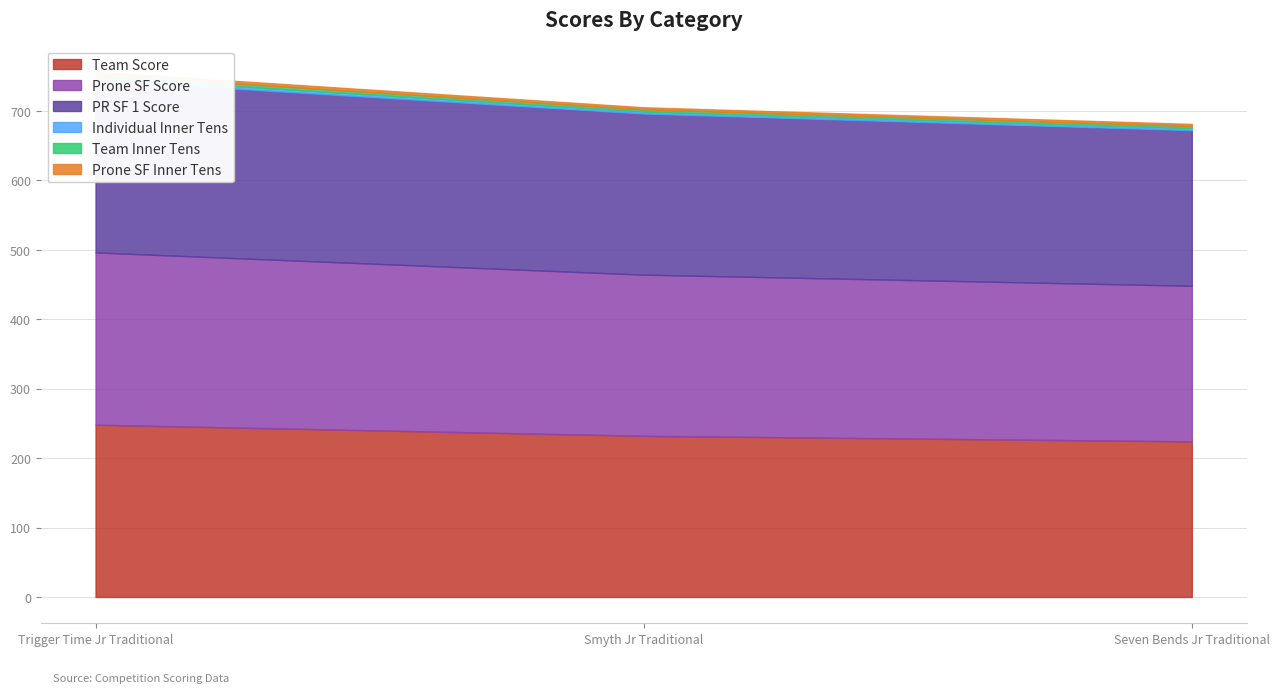

The Prone SF Inner Tens series shows 4 at Trigger Time Jr Traditional. True or false?

True